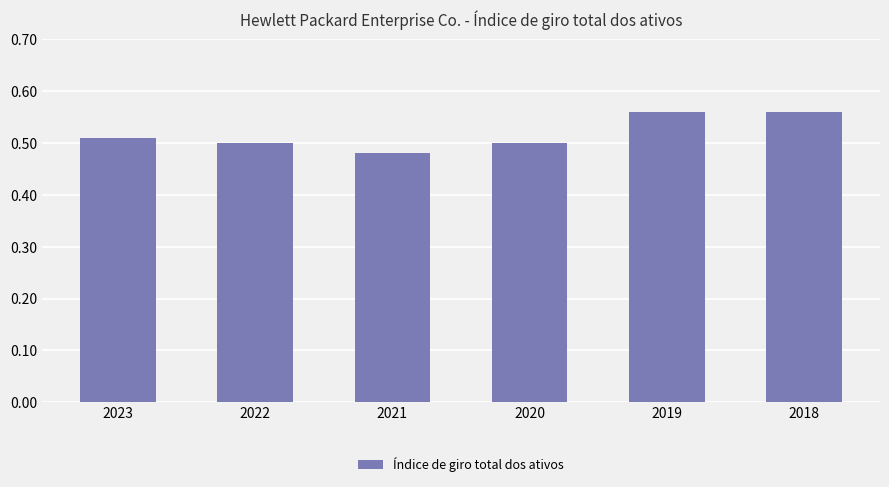

The chart shows a value of 0.5 at 2021. True or false?

True